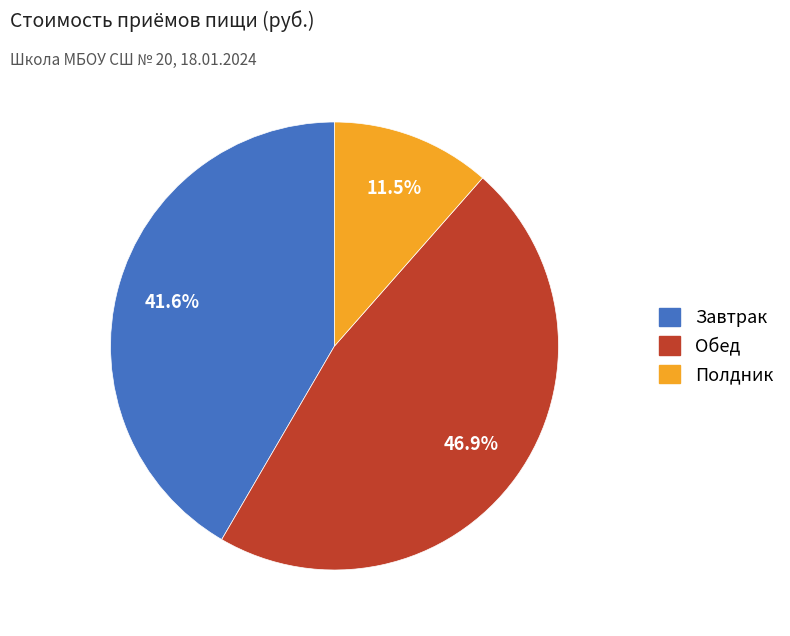

How many slices are in this pie chart?

3